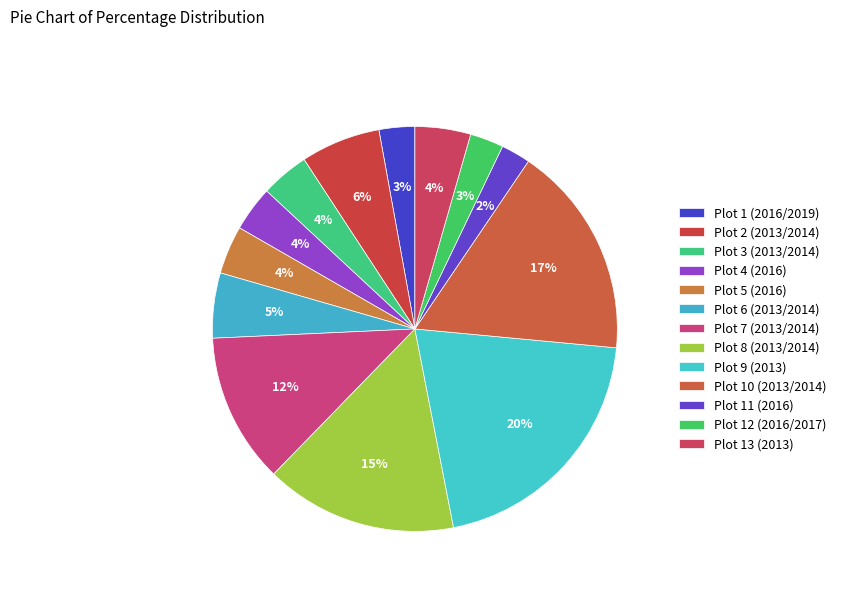

How much of the chart is everything except Plot 9 (2013)?

79.5%